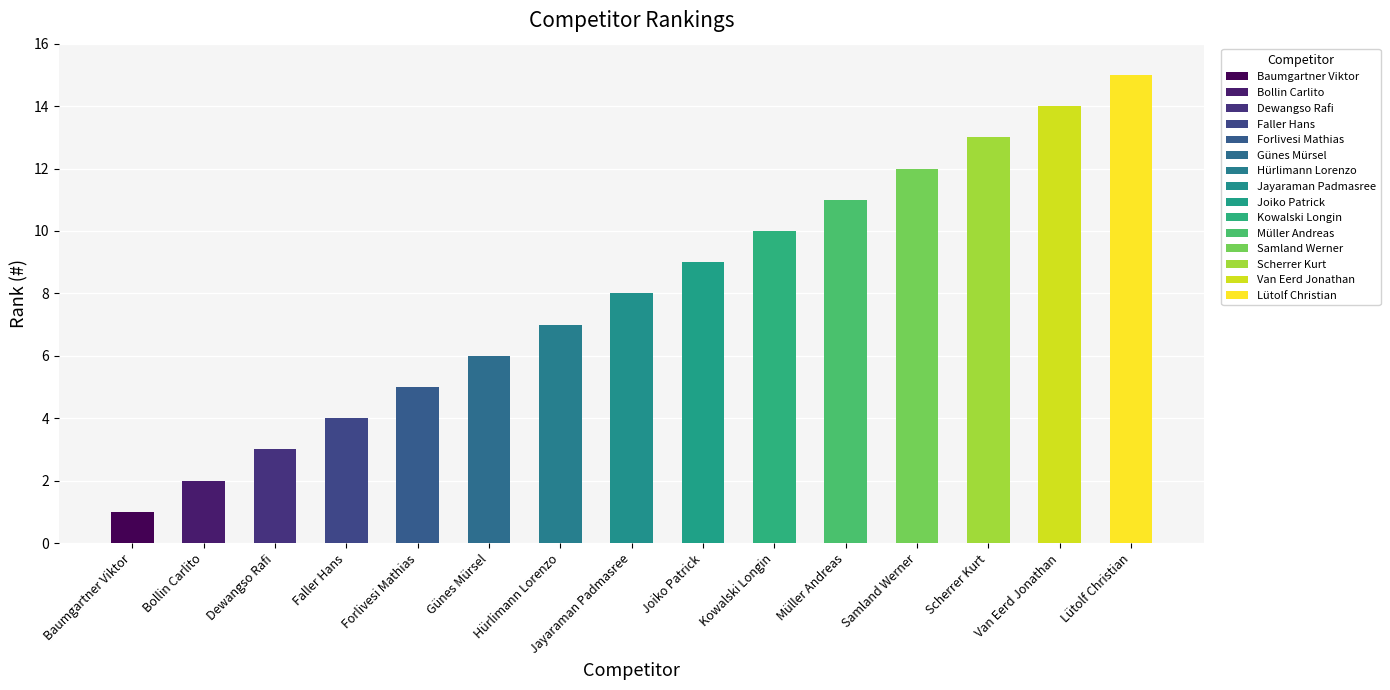

Reading left to right, transcribe all the data shown in this chart.

Baumgartner Viktor=1	Bollin Carlito=2	Dewangso Rafi=3	Faller Hans=4	Forlivesi Mathias=5	Günes Mürsel=6	Hürlimann Lorenzo=7	Jayaraman Padmasree=8	Joiko Patrick=9	Kowalski Longin=10	Müller Andreas=11	Samland Werner=12	Scherrer Kurt=13	Van Eerd Jonathan=14	Lütolf Christian=15